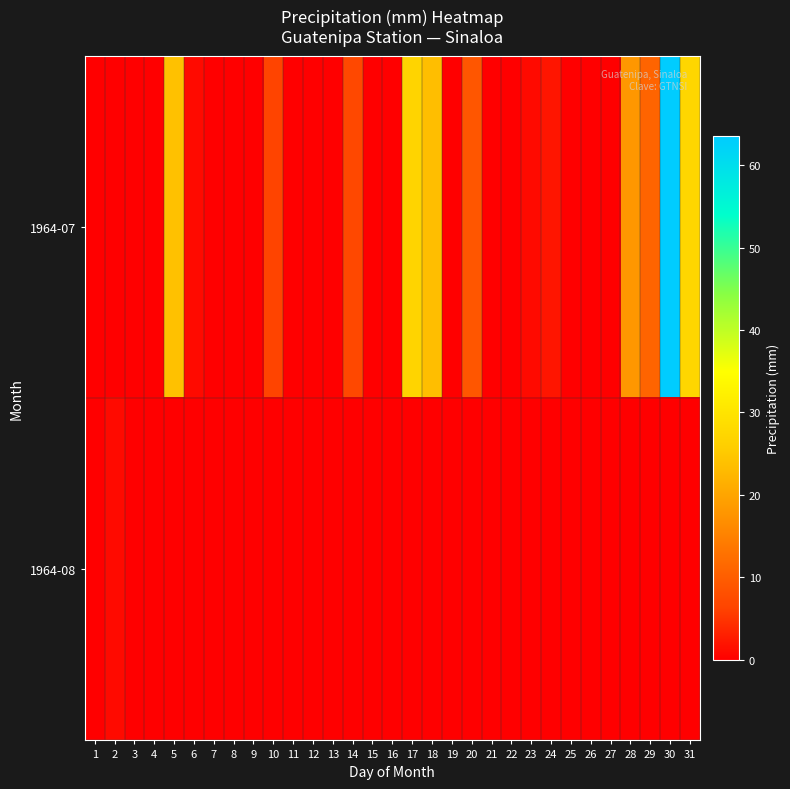

What is the spread (max minus min) of values at 10?

6.5